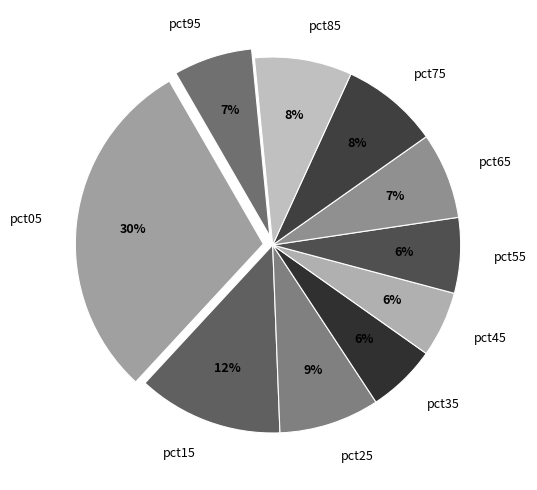

Combined, do pct35 and pct45 account for over 50%?

No